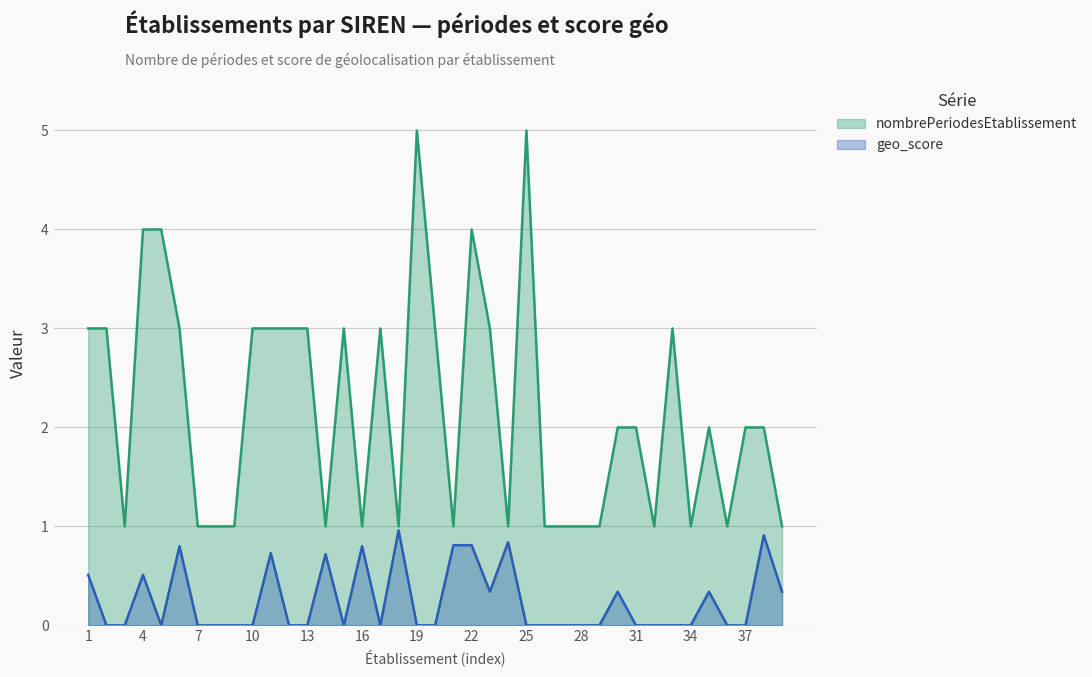

What are all the series names shown in the legend?

nombrePeriodesEtablissement, geo_score